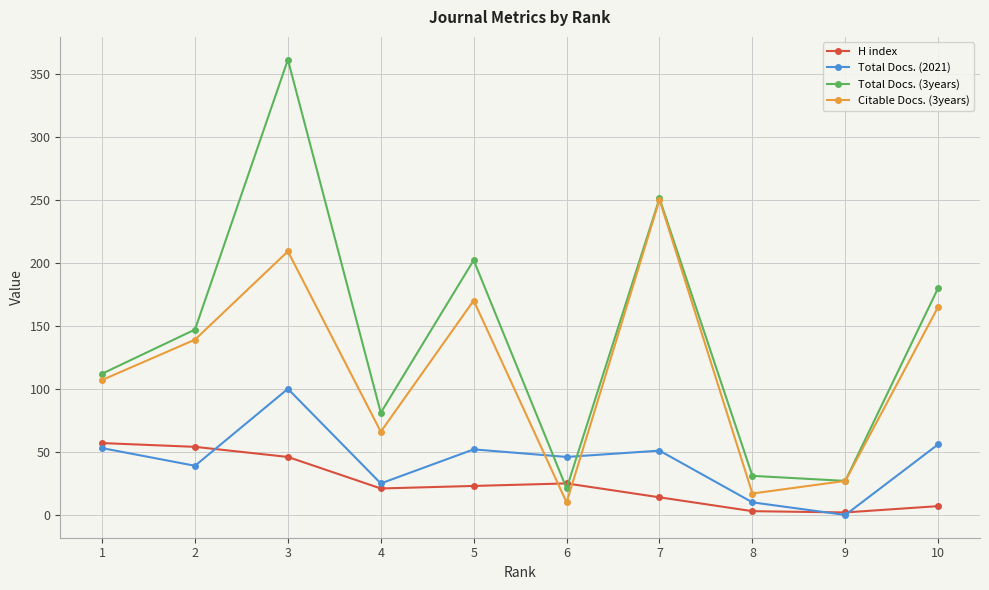

What is the maximum value shown in the chart?

361